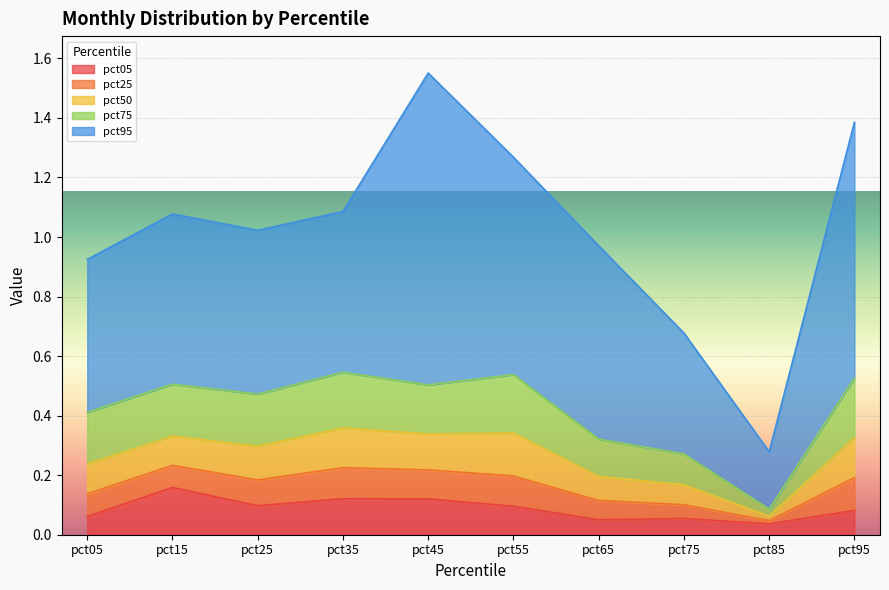

How many series are shown in this chart?

5